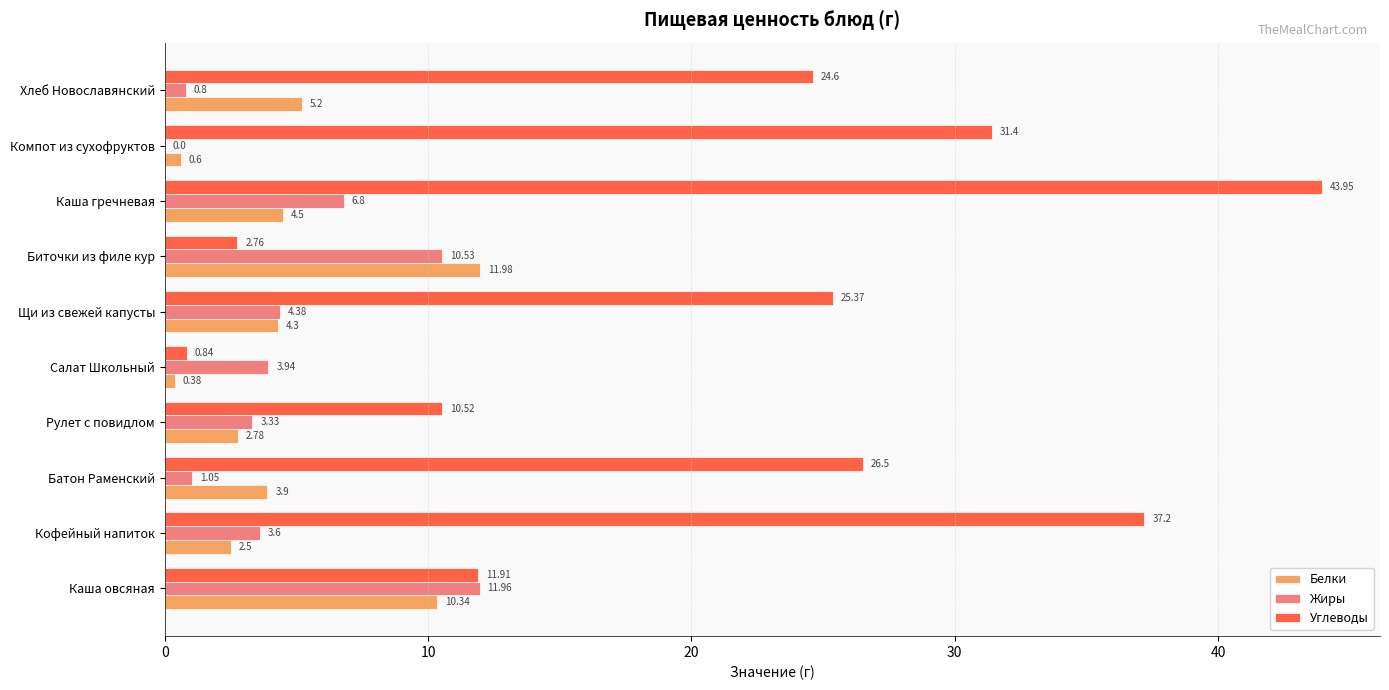

At which label is Жиры closest to 5?

Щи из свежей капусты